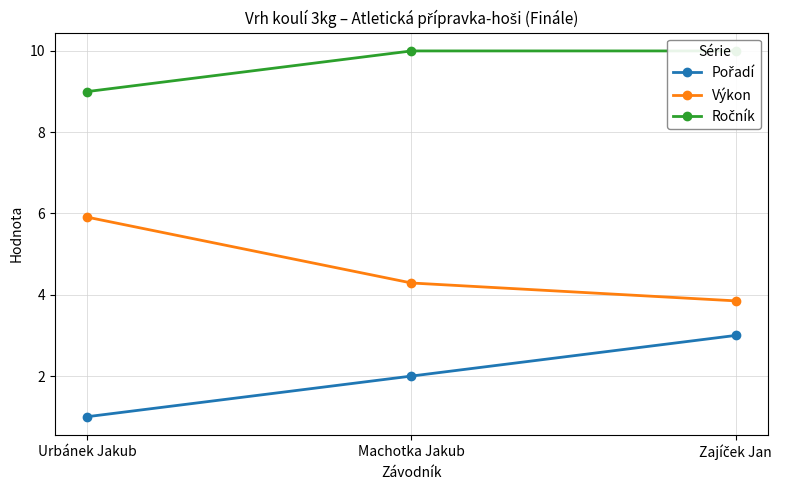

Which category has the lowest value in the Pořadí series?

Urbánek Jakub